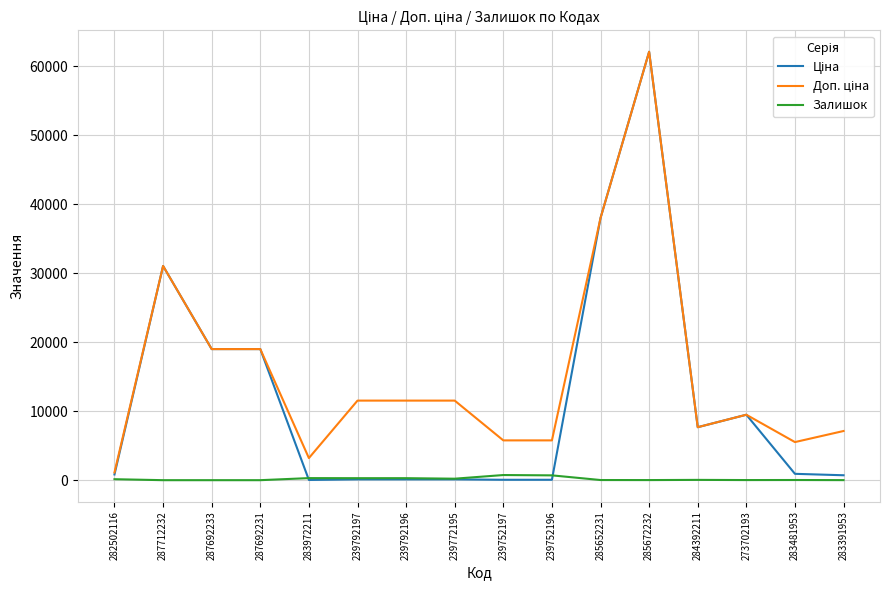

At which category is the sum across all series the highest?

285672232